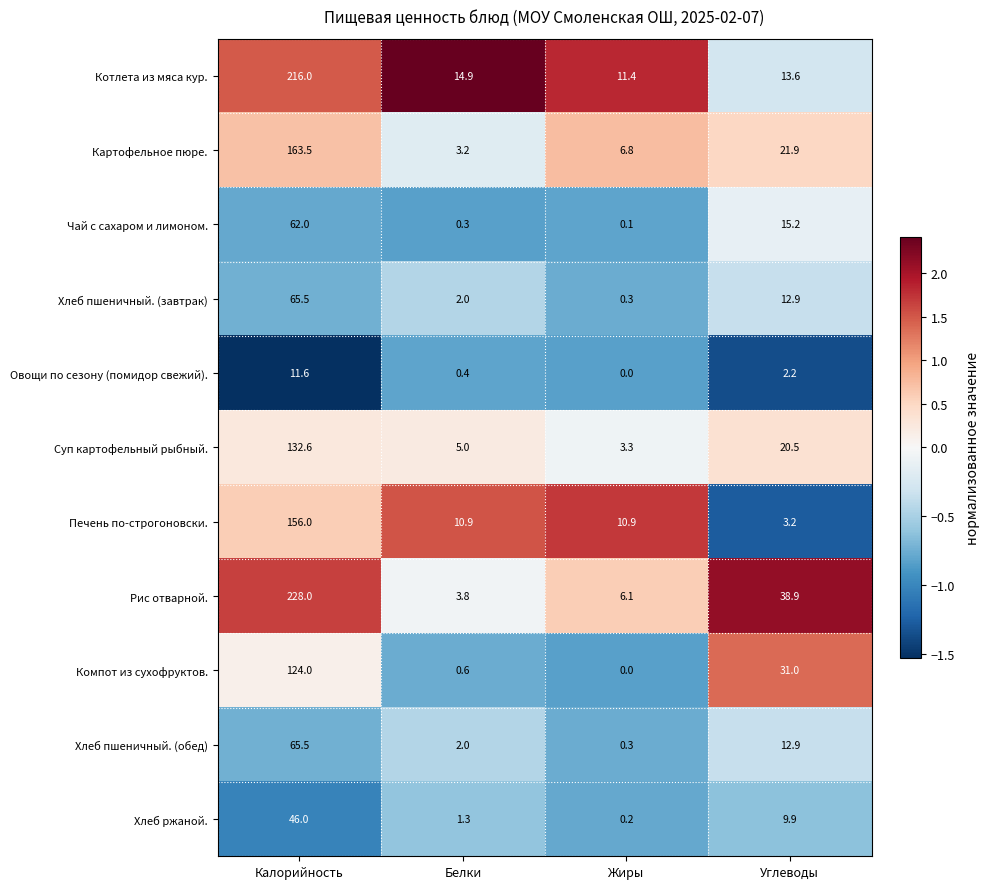

Is it true that Хлеб ржаной. equals 27.2 at Калорийность?

False